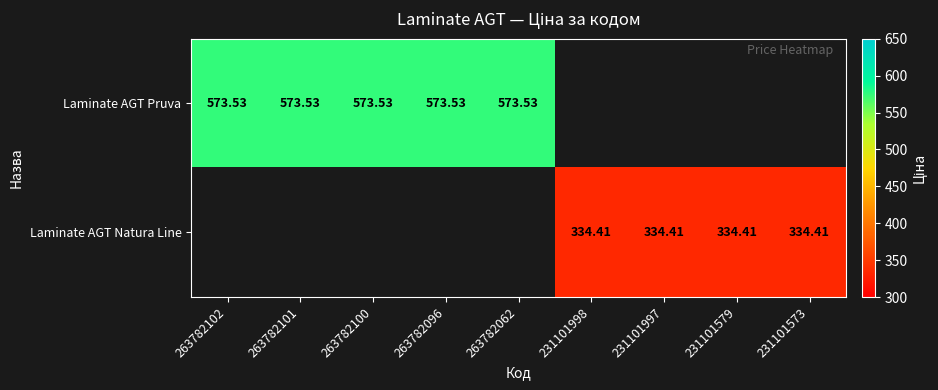

Which category has the highest value in the Laminate AGT Pruva series?

263782102